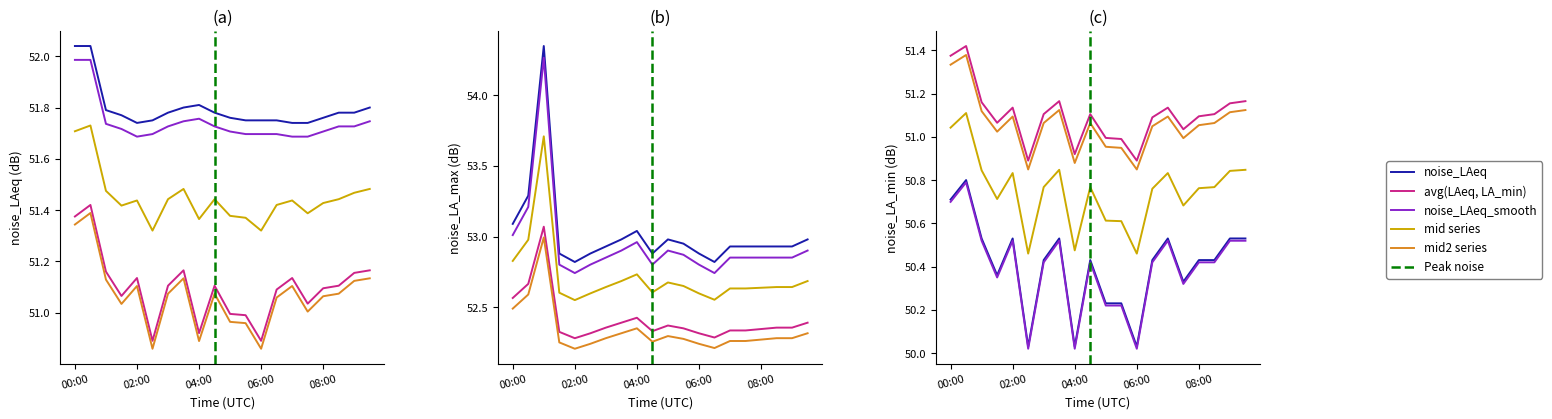

Is it true that noise_LA_min equals 50.2 at 05:30?

True